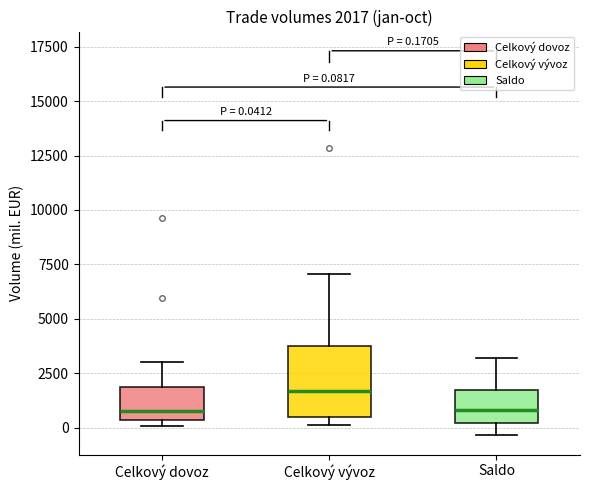

Which box's median line is the highest?

Celkový vývoz